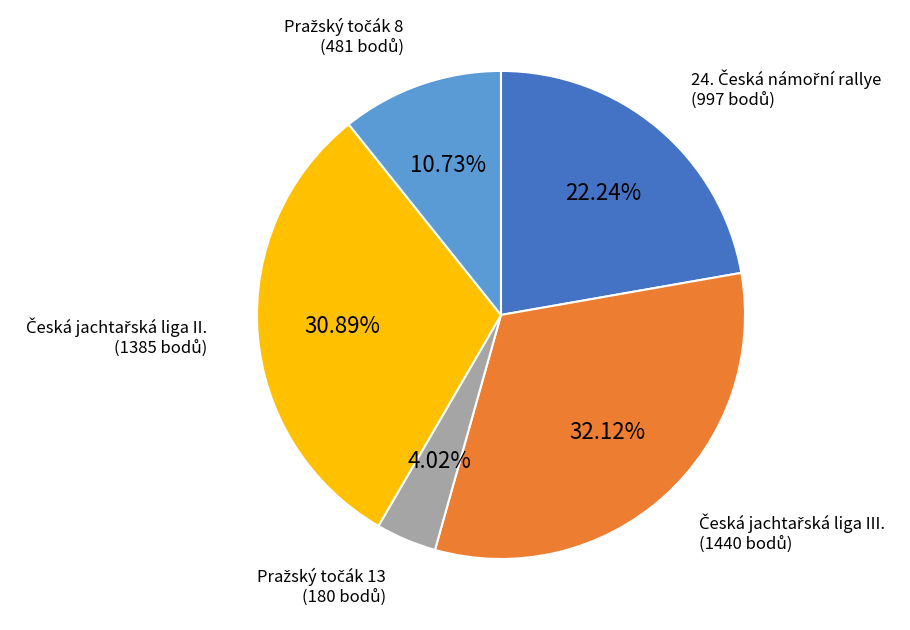

Is there a majority slice in this chart?

No